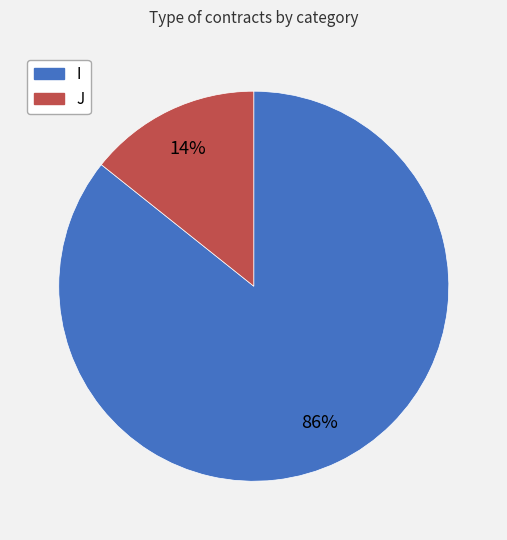

Count the number of slices in the pie.

2